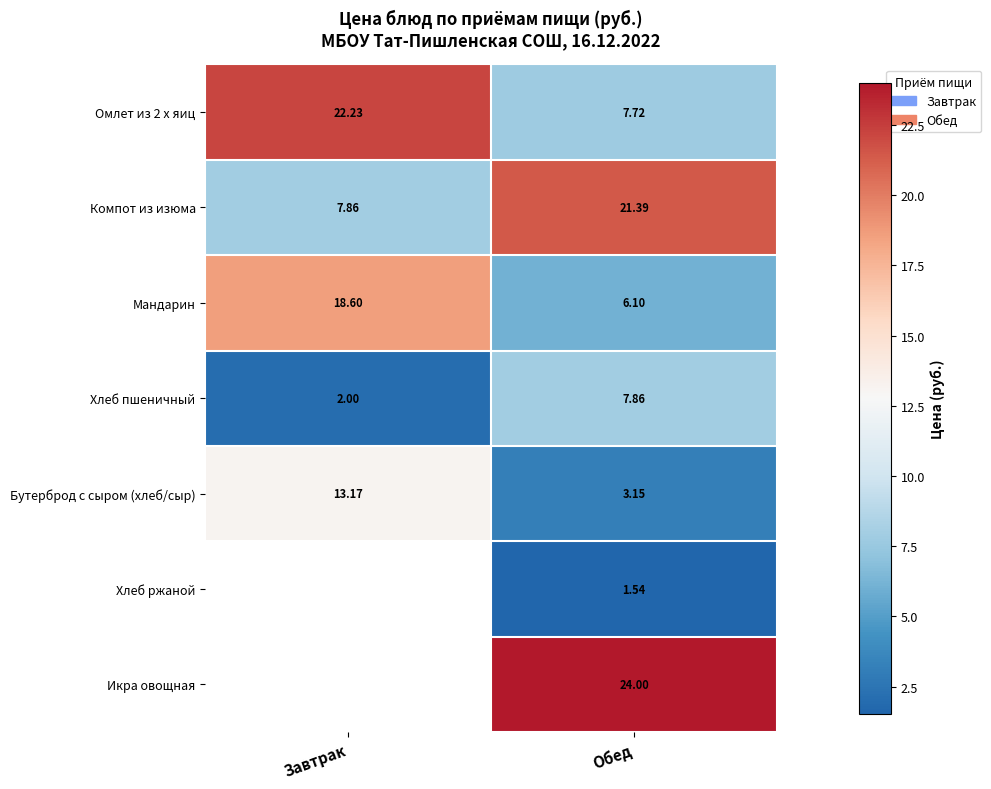

What is the difference between the Омлет из 2 х яиц values at Завтрак and Обед?

14.5